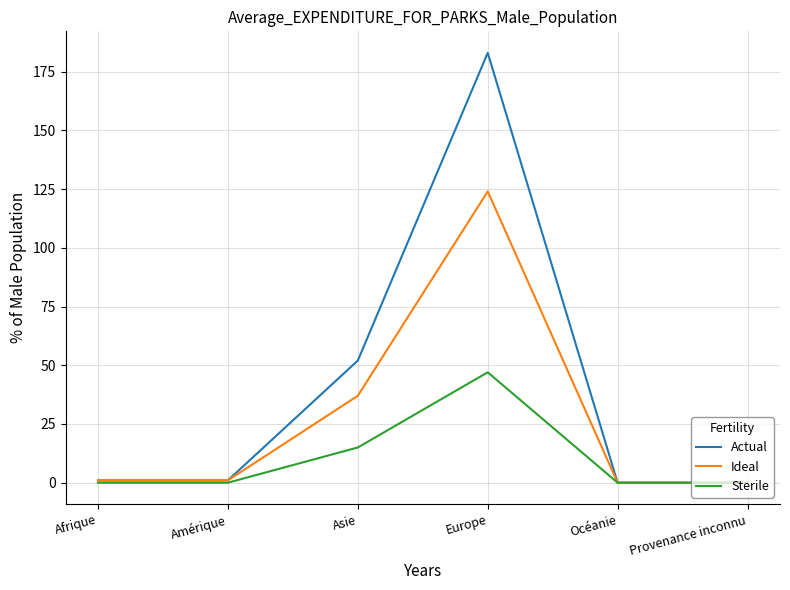

The value of Sterile at Océanie is 16. True or false?

False